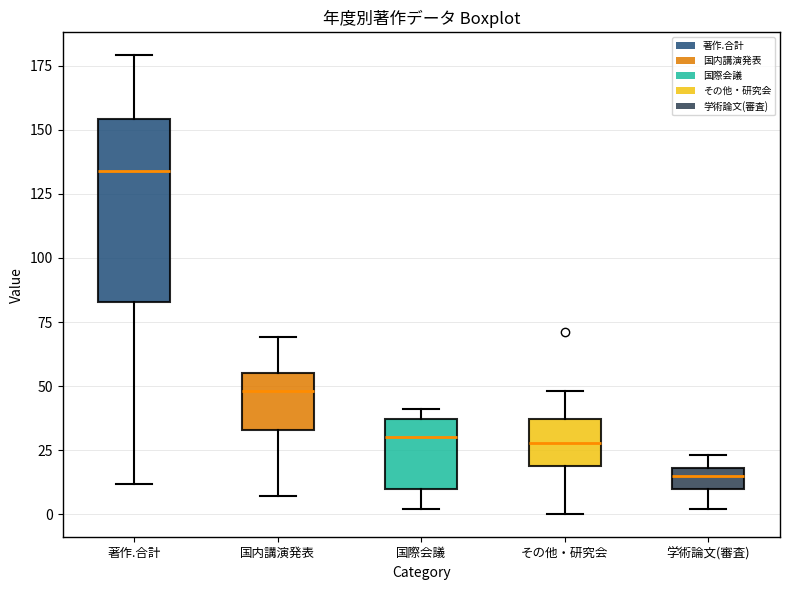

Reading left to right, transcribe this box plot: for each box, give where its median line is, the range the box spans, and where its two whiskers end, as read against the y-axis. The values are not printed on the chart, so give them approximately, as read against the axis.

著作.合計: median 135, box 85 to 155, whiskers 10 to 180
国内講演発表: median 50, box 35 to 55, whiskers 5 to 70
国際会議: median 30, box 10 to 35, whiskers 0 to 40
その他・研究会: median 30, box 20 to 35, whiskers 0 to 50
学術論文(審査): median 15, box 10 to 20, whiskers 0 to 25